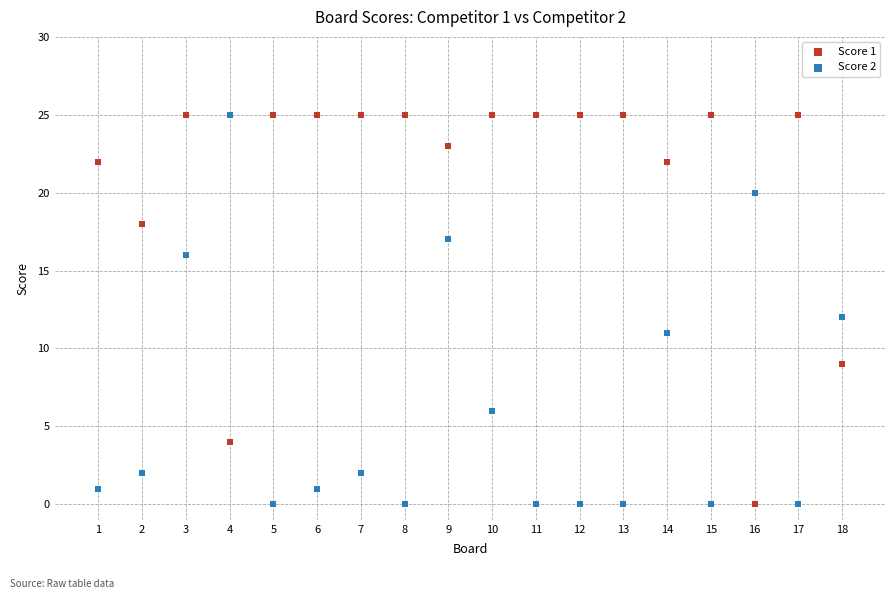

Across all data points, what is the range of X values (max minus min)?

17